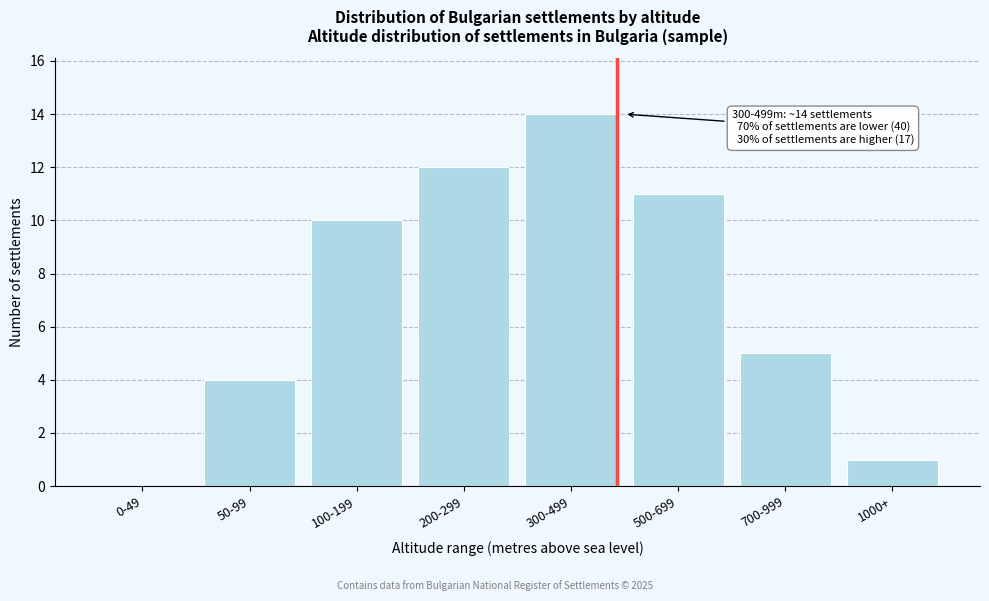

Reading left to right, list all the values displayed in this chart.

0-49=0	50-99=4	100-199=10	200-299=12	300-499=14	500-699=11	700-999=5	1000+=1